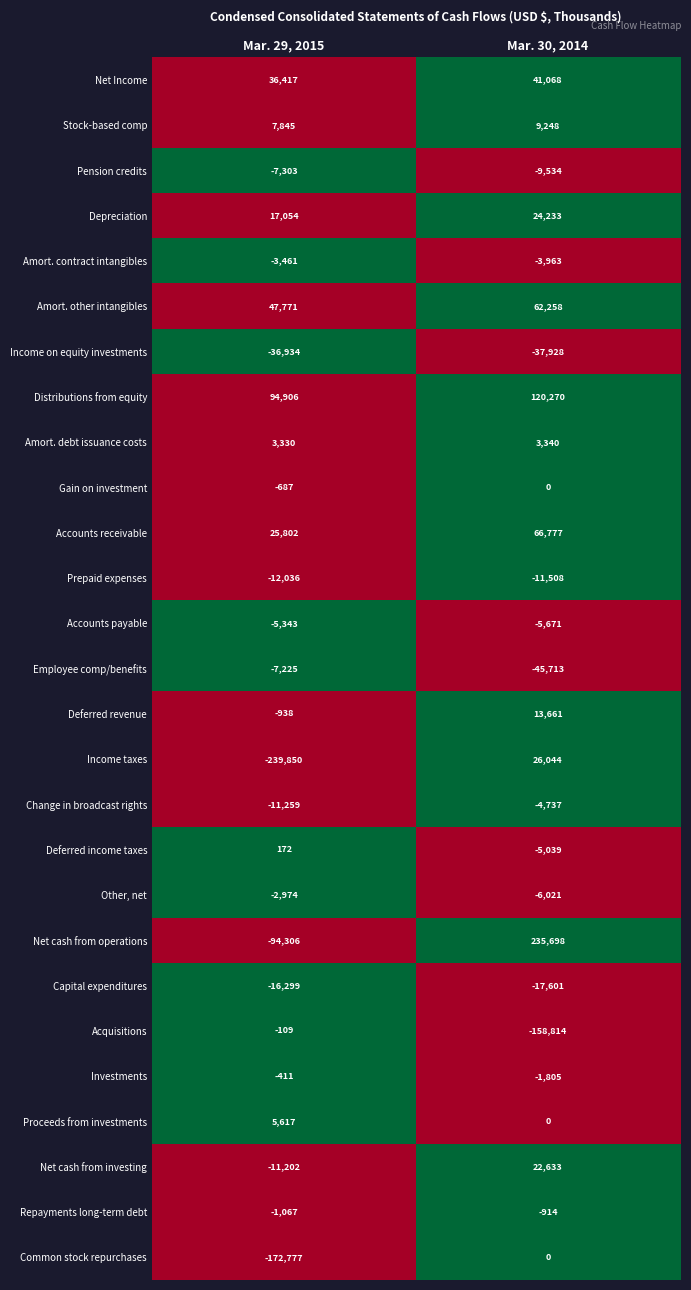

What is the spread (max minus min) of values at Mar. 29, 2015?

334756